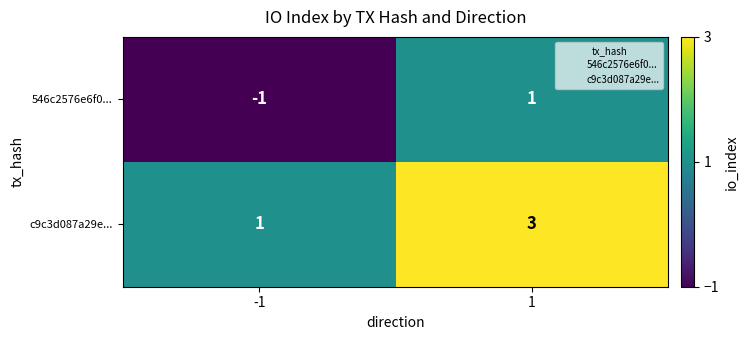

Rank the series by their average value, from highest to lowest.

c9c3d087a29e..., 546c2576e6f0...